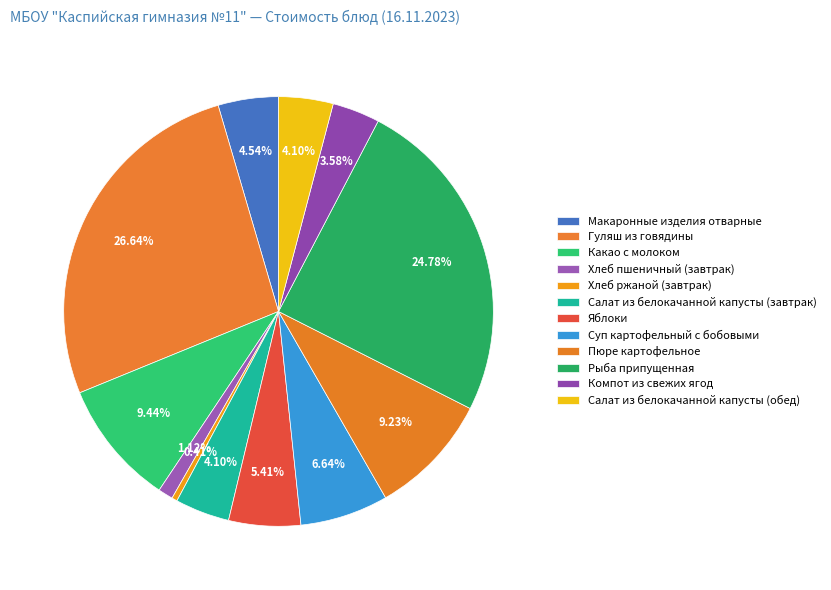

How many segments does this pie chart have?

12